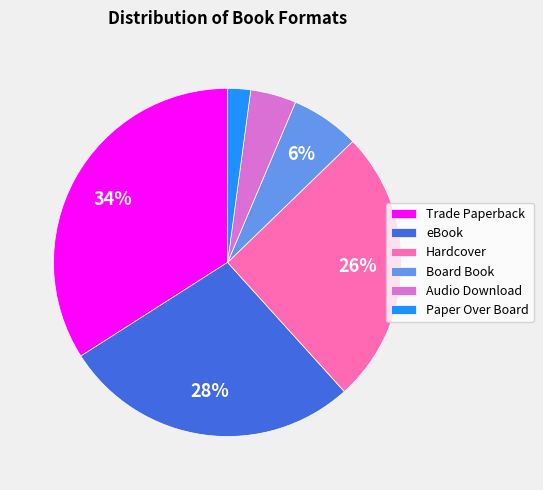

Is there any slice that represents more than half of the pie?

No